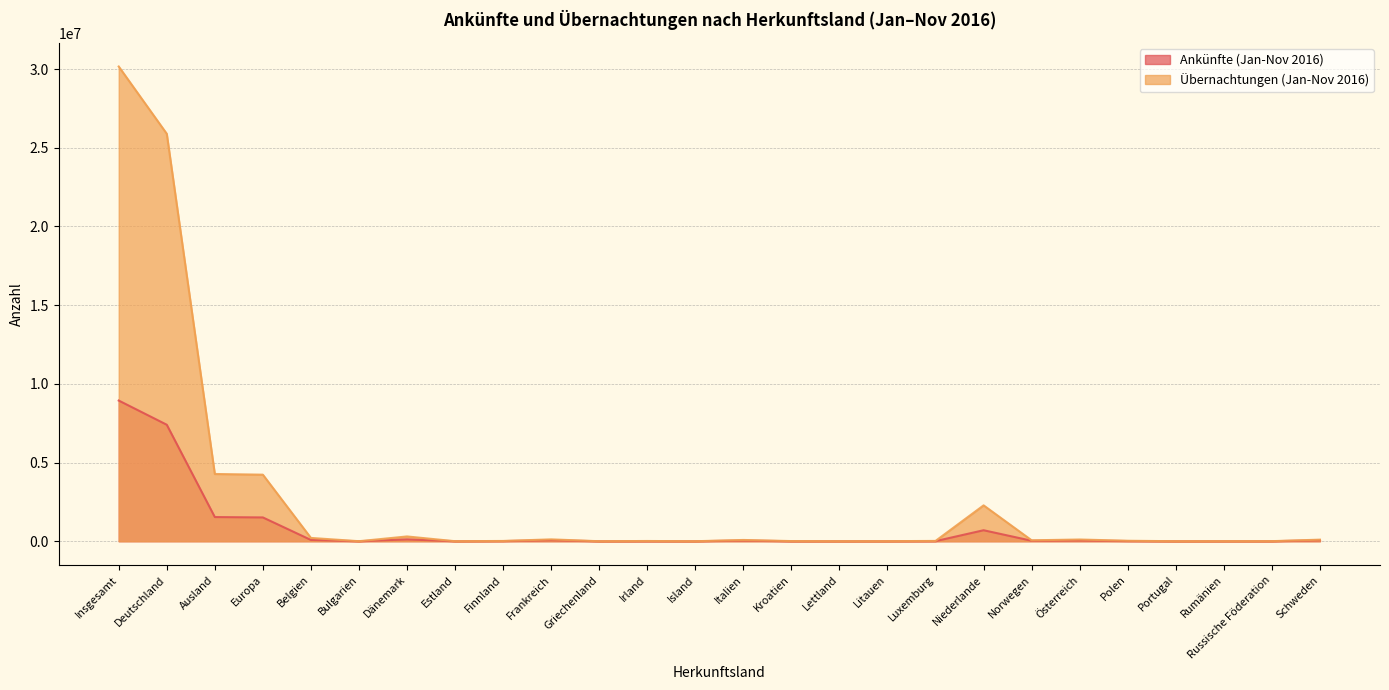

Reading right to left, extract all data points from this chart.

Ankünfte (Jan-Nov 2016): Schweden=59927	Russische Föderation=2430	Rumänien=1964	Portugal=1163	Polen=13296	Österreich=47026	Norwegen=31549	Niederlande=699952	Luxemburg=8181	Litauen=2967	Lettland=1620	Kroatien=2155	Italien=44165	Island=797	Irland=3559	Griechenland=503	Frankreich=61634	Finnland=11074	Estland=1916	Dänemark=117681	Bulgarien=1587	Belgien=82449	Europa=1513608	Ausland=1537496	Deutschland=7403396	Insgesamt=8940892
Übernachtungen (Jan-Nov 2016): Schweden=101818	Russische Föderation=5761	Rumänien=4968	Portugal=2469	Polen=30825	Österreich=111004	Norwegen=59711	Niederlande=2280679	Luxemburg=20598	Litauen=4740	Lettland=2752	Kroatien=10641	Italien=81510	Island=1400	Irland=16296	Griechenland=1215	Frankreich=119785	Finnland=17960	Estland=2575	Dänemark=305169	Bulgarien=2695	Belgien=211100	Europa=4230453	Ausland=4274135	Deutschland=25892634	Insgesamt=30166769